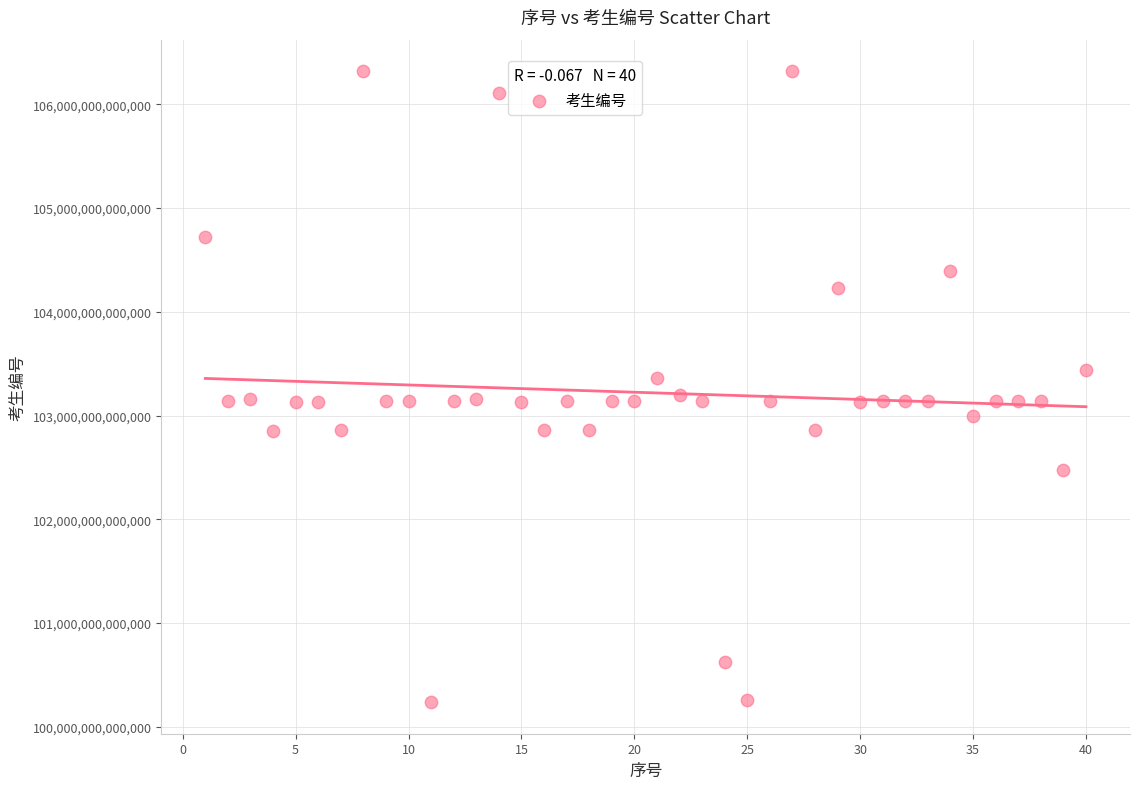

What is the range of X values (max minus min)?

39